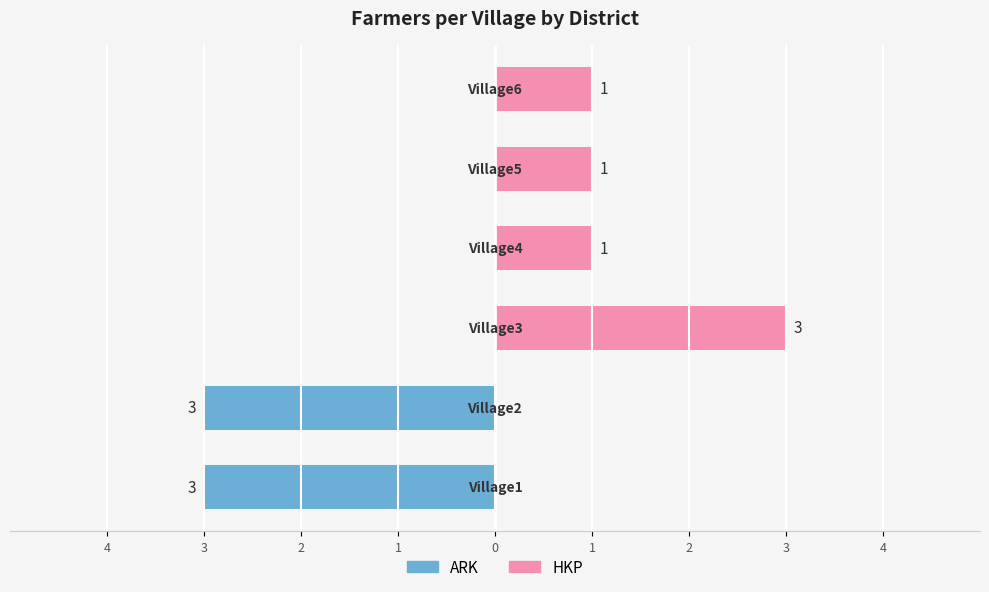

At which label does Farmers reach its peak?

Village1